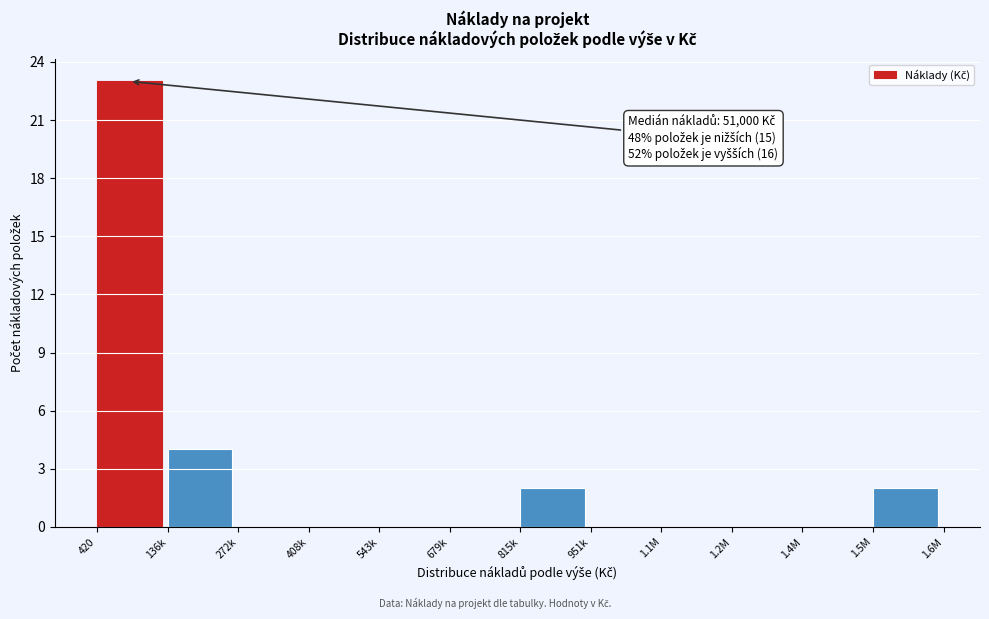

Reading left to right, what are all the values shown in this chart?

420=23	136k=4	272k=0	408k=0	543k=0	679k=0	815k=2	951k=0	1.1M=0	1.2M=0	1.4M=0	1.5M=2